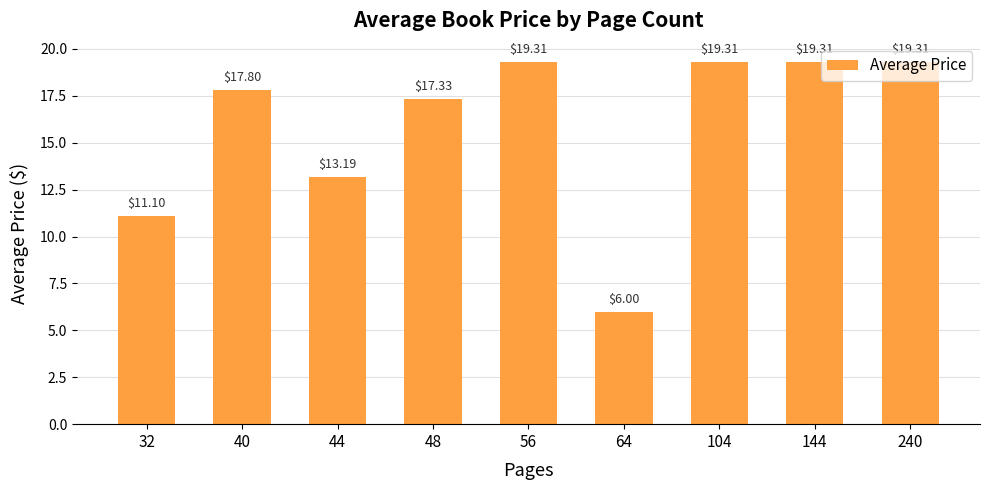

Reading left to right, transcribe all the data shown in this chart.

11.1	17.8	13.2	17.3	19.3	6.0	19.3	19.3	19.3